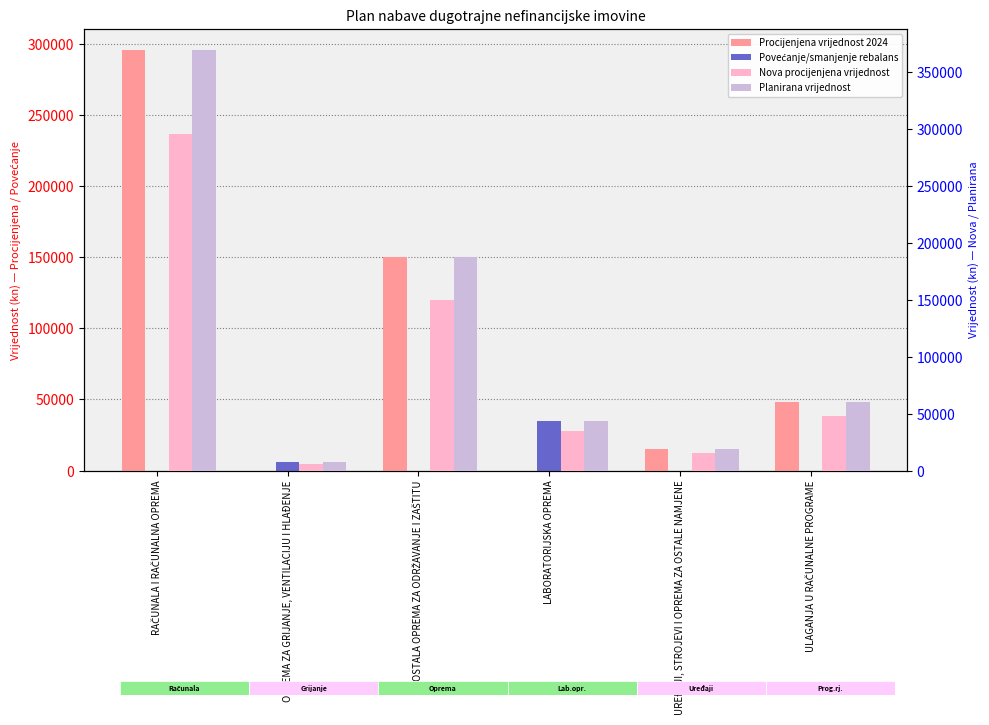

At how many categories does at least one series exceed 151269?

2